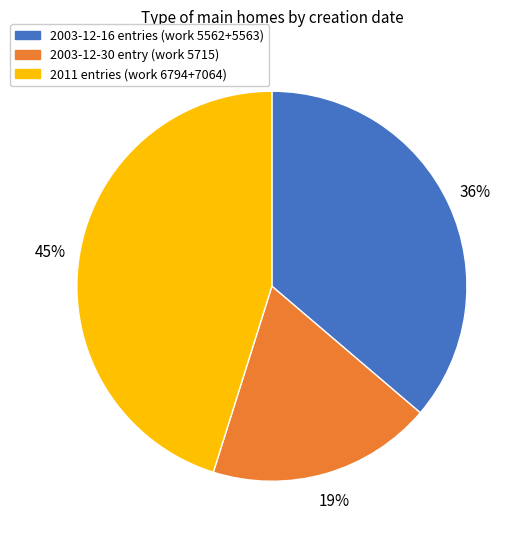

Is there a majority slice in this chart?

No